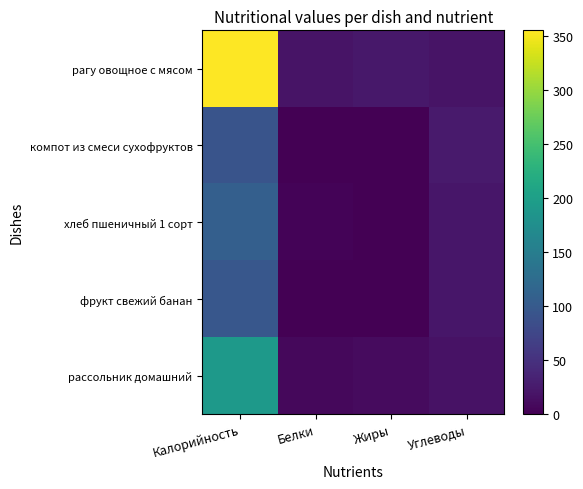

The value of рагу овощное с мясом at Углеводы is 19. True or false?

True